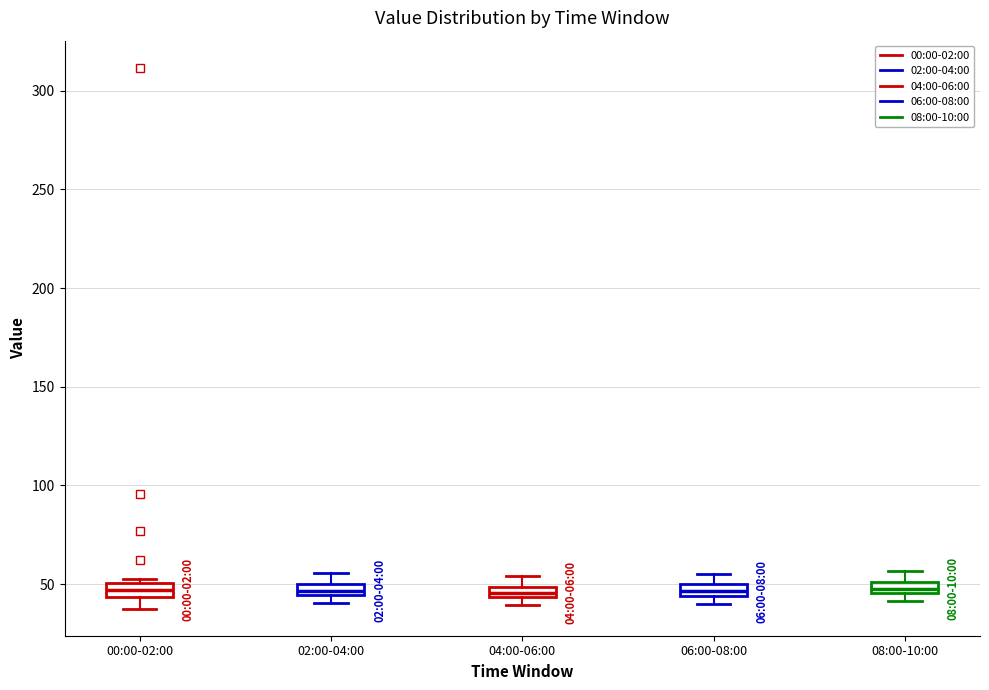

Where is the lower edge of the box for 00:00-02:00 on the y-axis? The values are not printed on the chart, so give them approximately, as read against the axis.

45